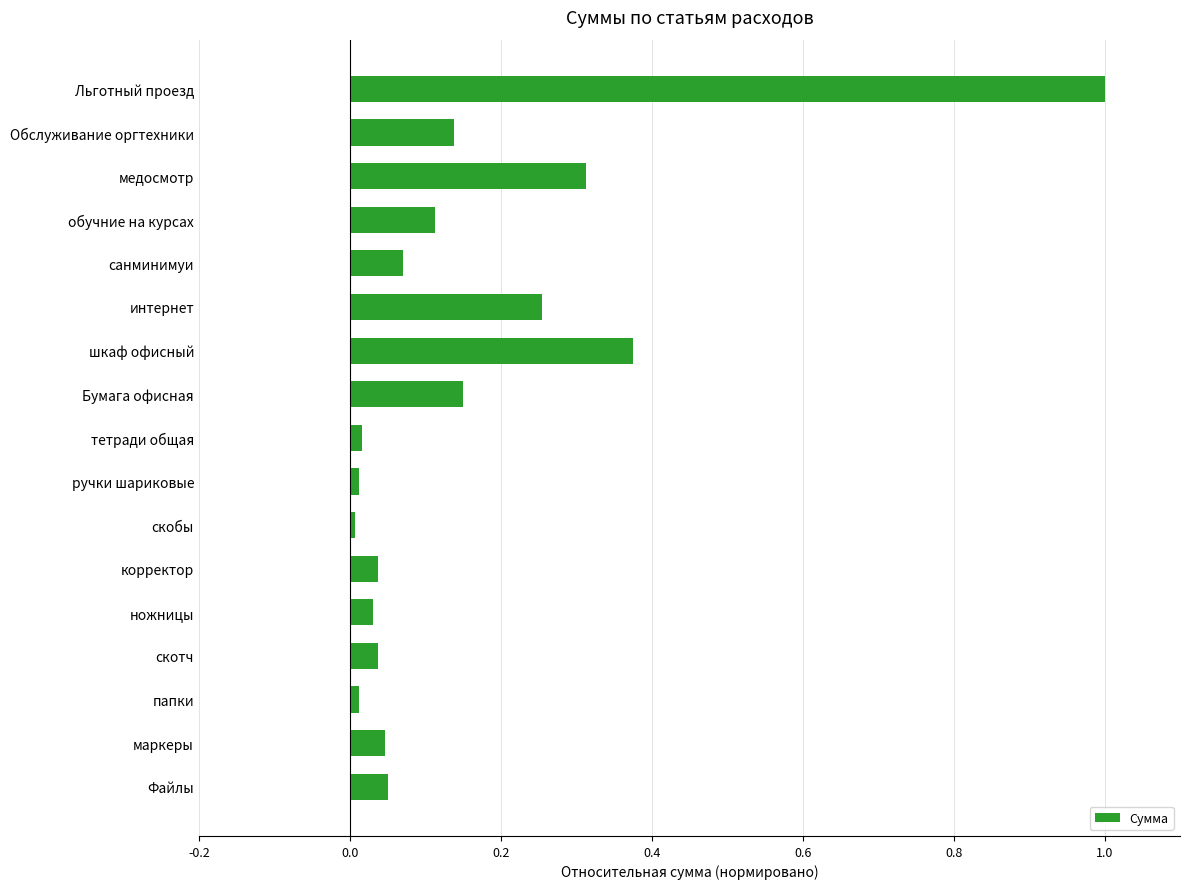

Does the chart contain stacked bars?

No